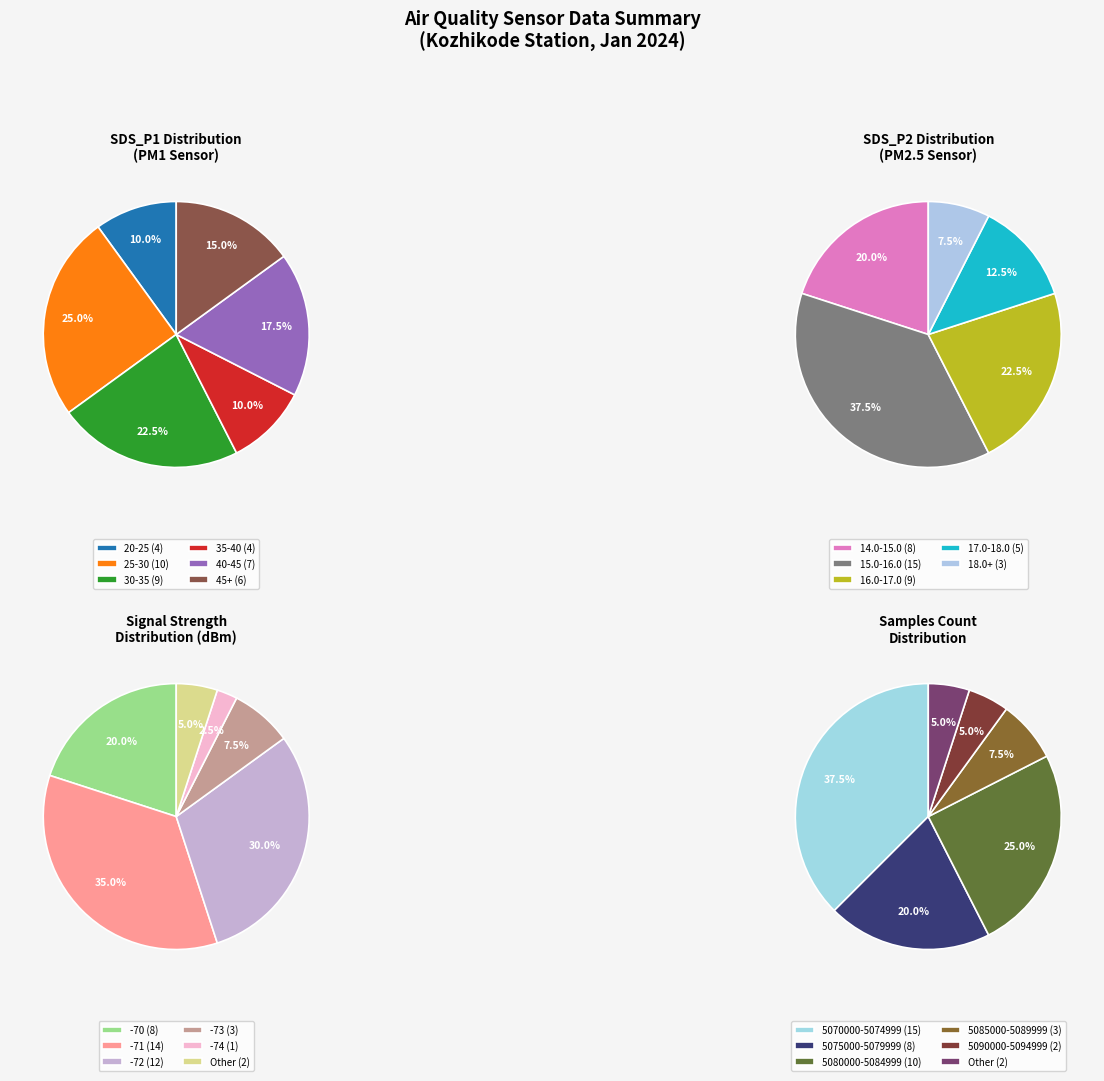

Between 26 and 38, which is larger?

38